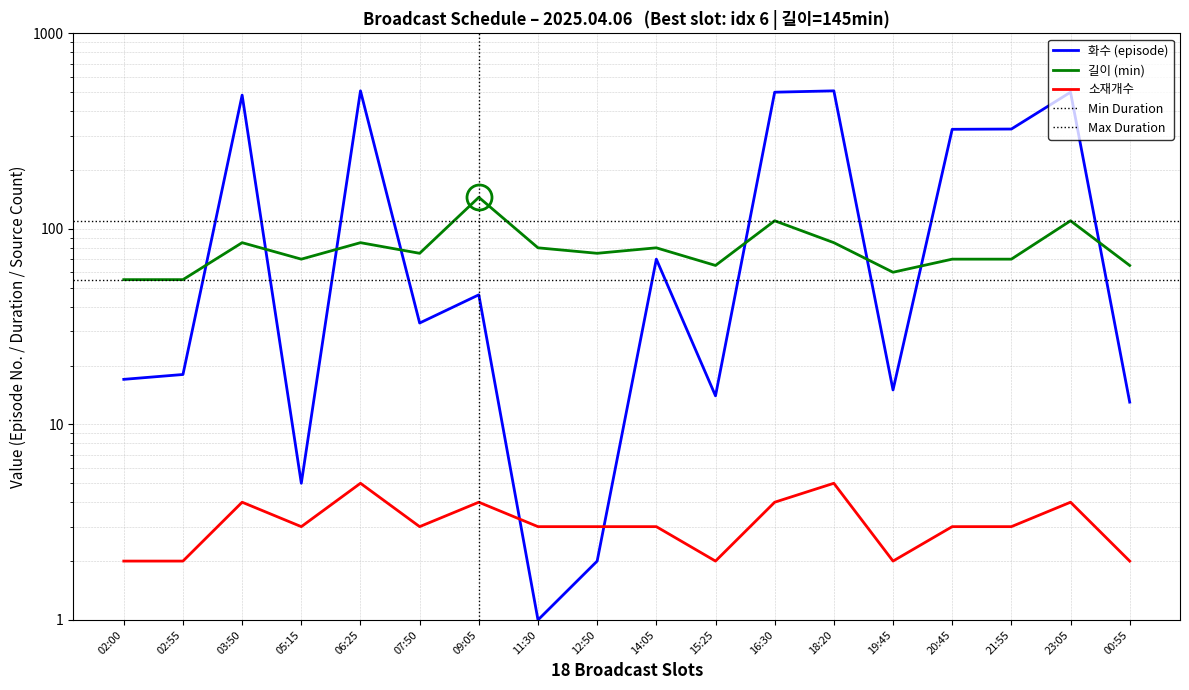

How many lines are shown in the chart?

3